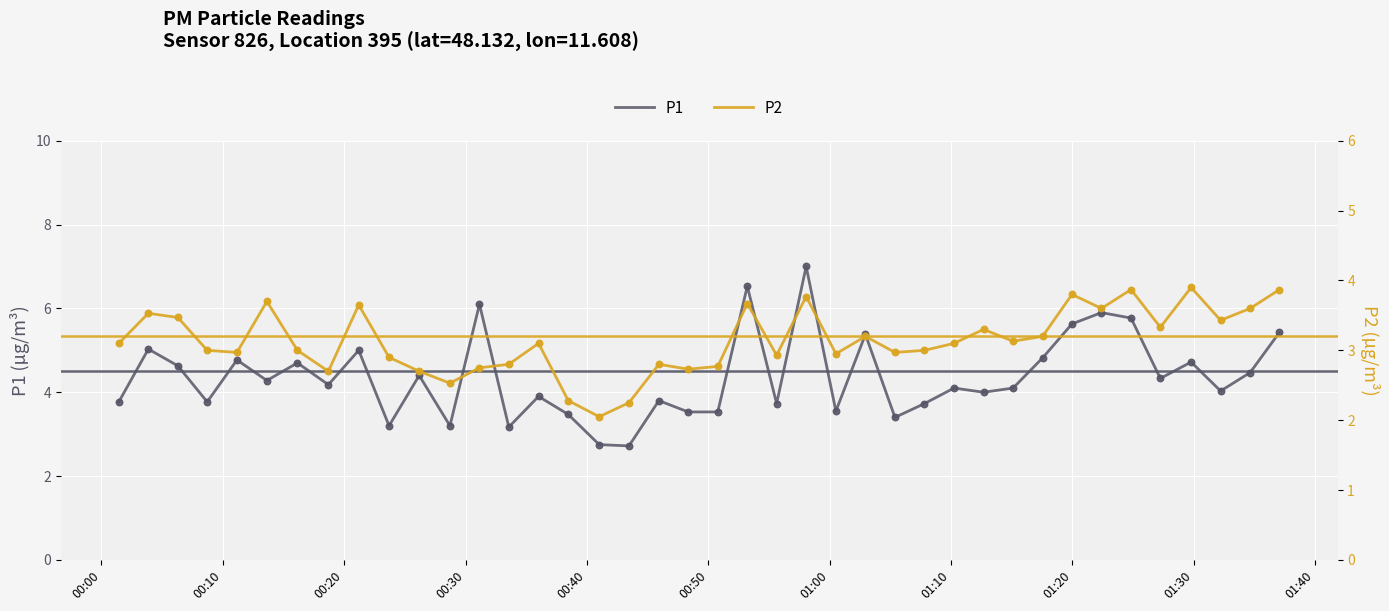

What is the highest value of the P1 series?

7.0